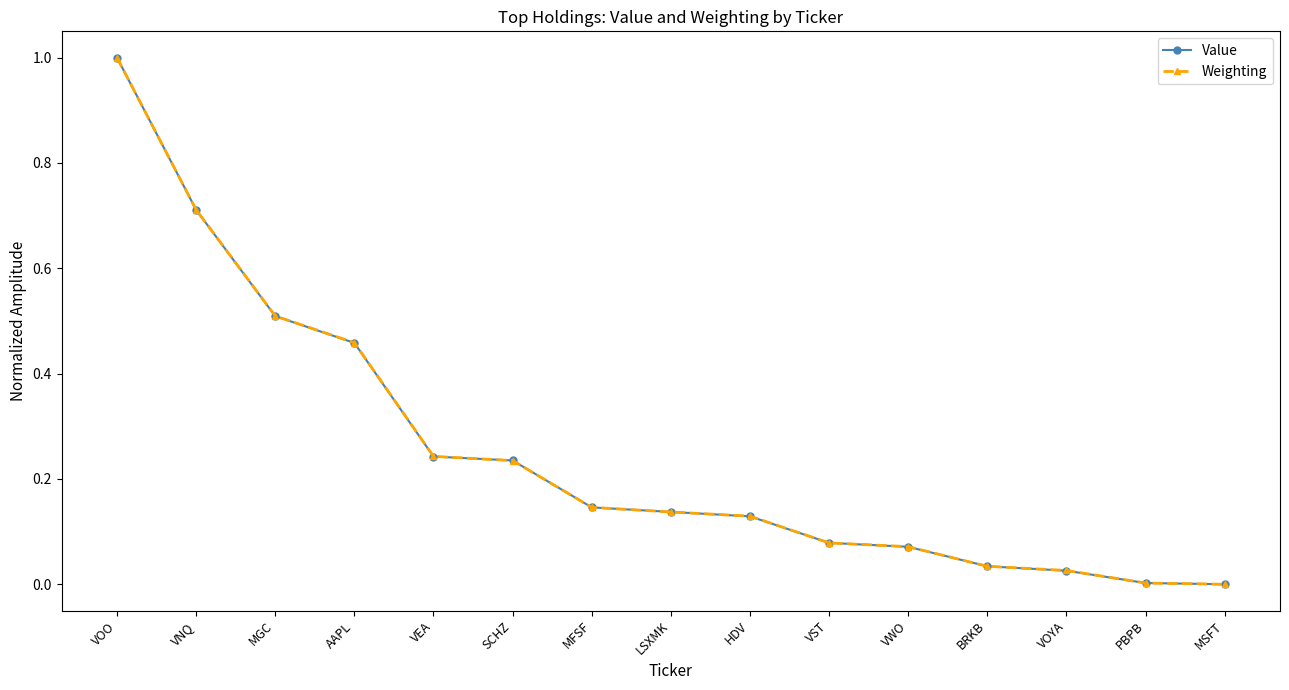

What is the sum of all Value values?

3.8